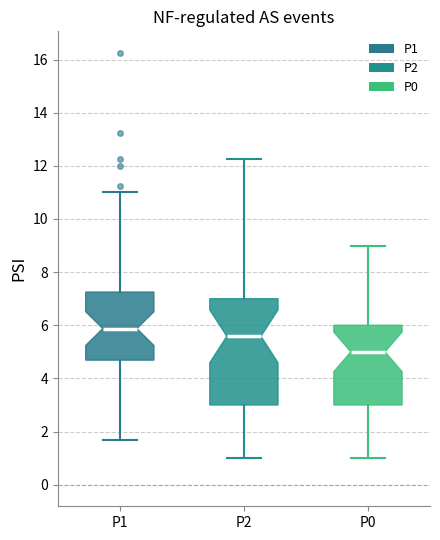

Reading left to right, read every box against the y-axis: the position of its median line, the range the box covers, and the ends of its whiskers. The values are not printed on the chart, so give them approximately, as read against the axis.

P1: median 5.8, box 4.6 to 7.2, whiskers 1.6 to 11.0
P2: median 5.6, box 3.0 to 7.0, whiskers 1.0 to 12.2
P0: median 5.0, box 3.0 to 6.0, whiskers 1.0 to 9.0